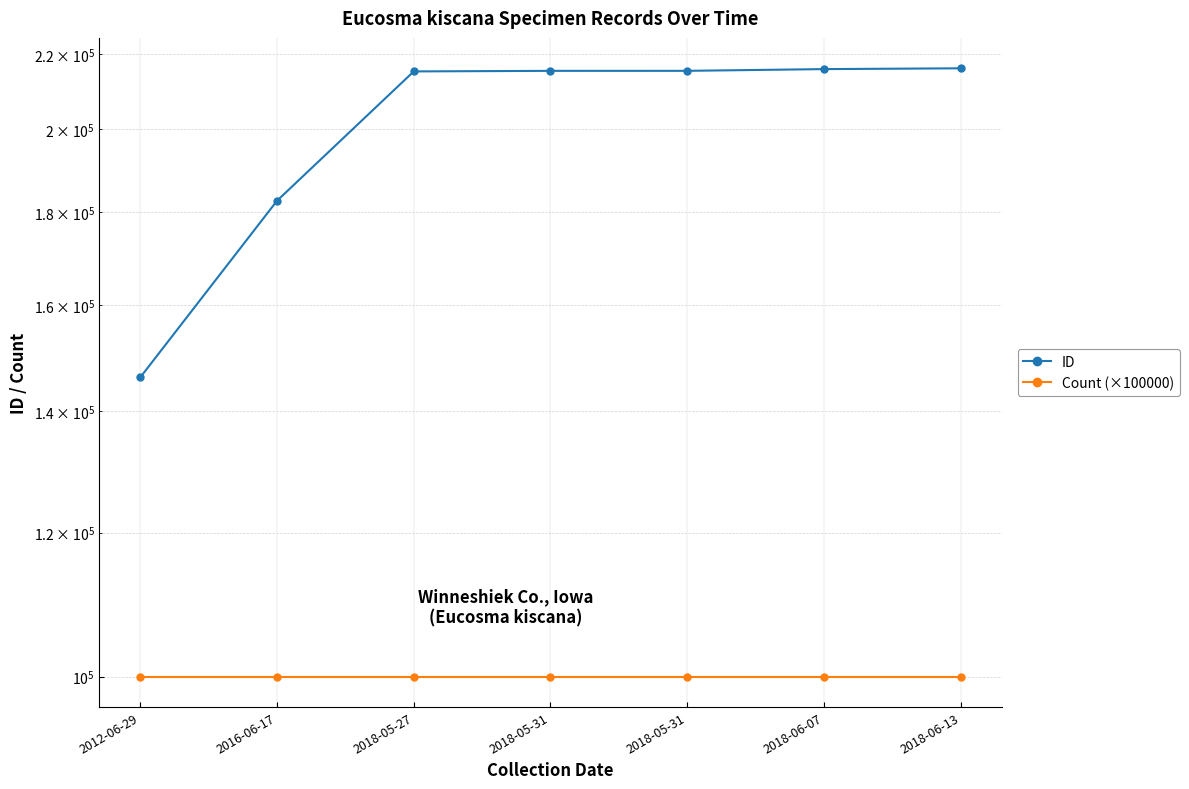

Count the number of categories in the chart.

7